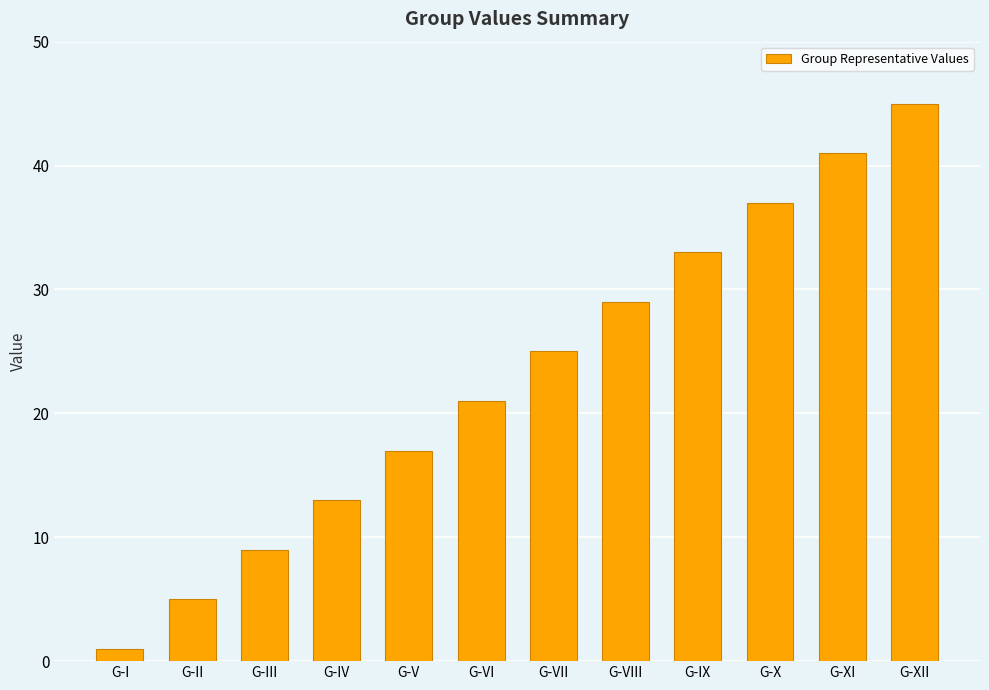

At which category does the chart reach its minimum across all series?

G-I